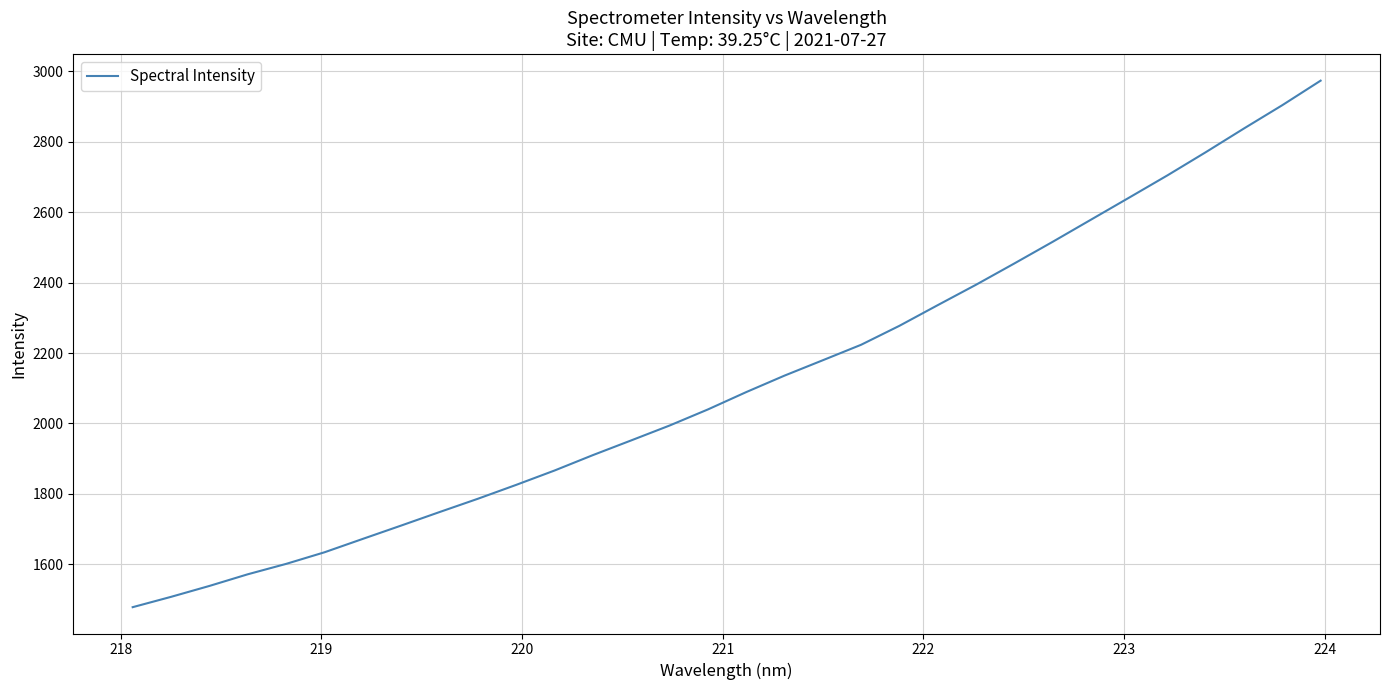

True or false: the data has more than 2 interior local peaks.

False